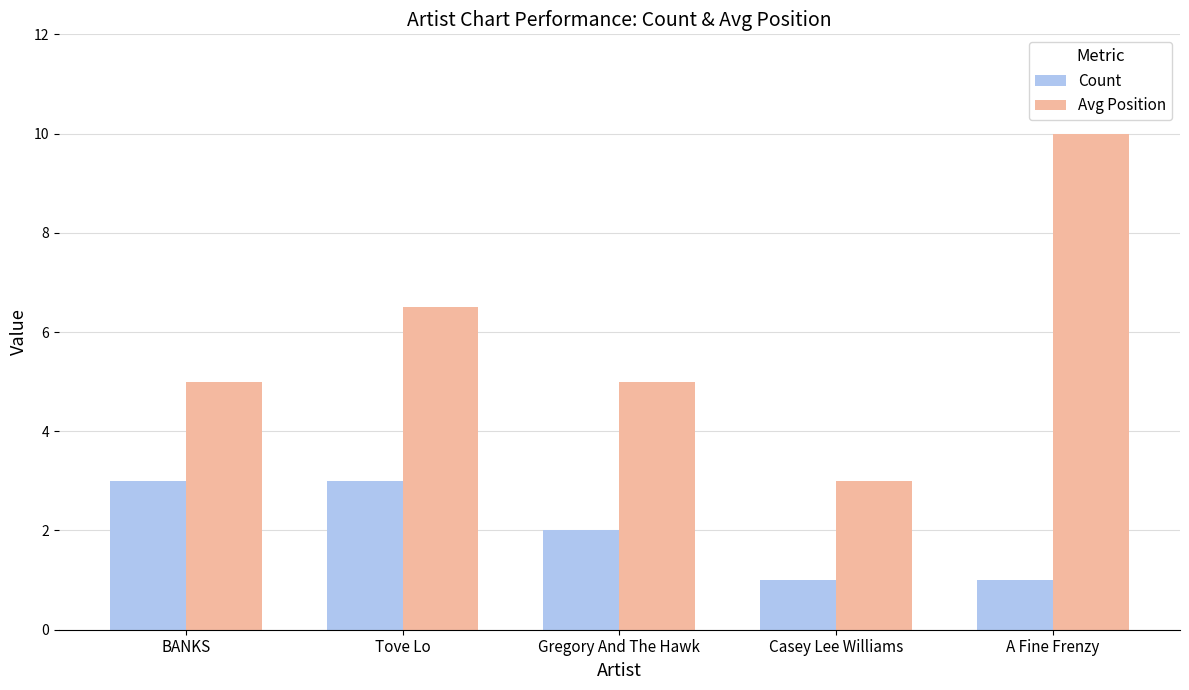

Reading left to right, transcribe all the data shown in this chart.

Count: BANKS=3.0	Tove Lo=3.0	Gregory And The Hawk=2.0	Casey Lee Williams=1.0	A Fine Frenzy=1.0
Avg Position: BANKS=5.0	Tove Lo=6.5	Gregory And The Hawk=5.0	Casey Lee Williams=3.0	A Fine Frenzy=10.0